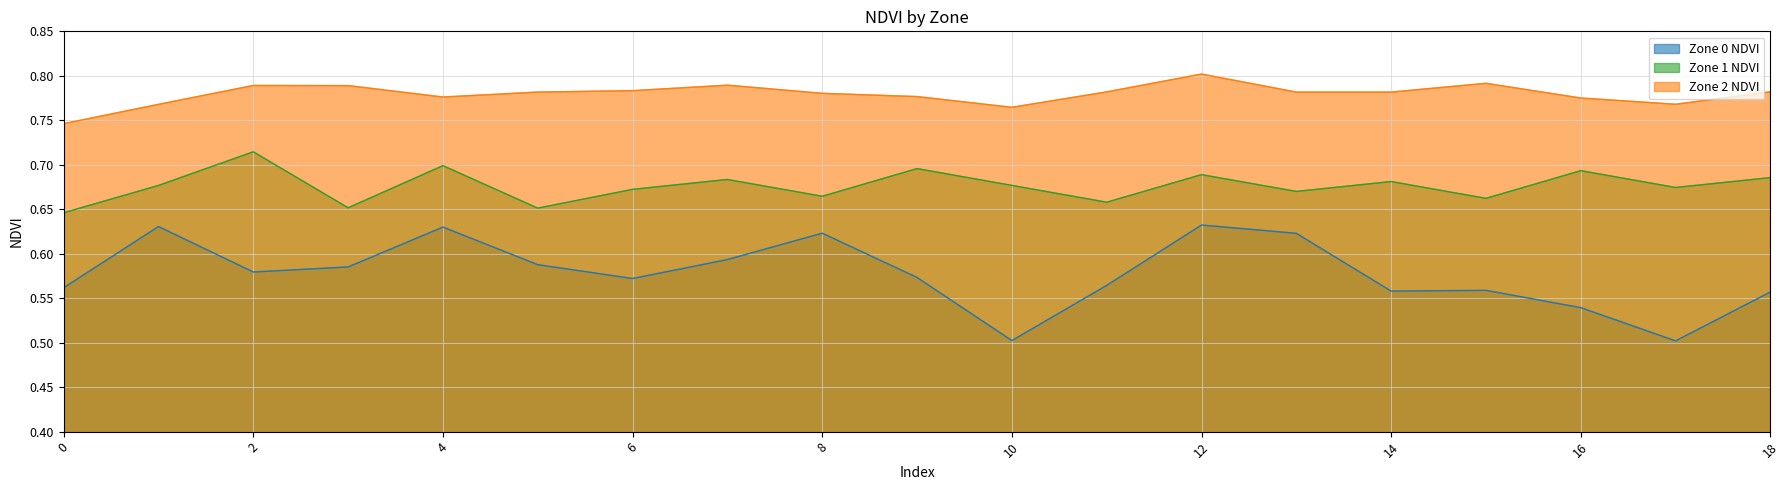

What is the average value of the Zone 1 NDVI series?

0.7